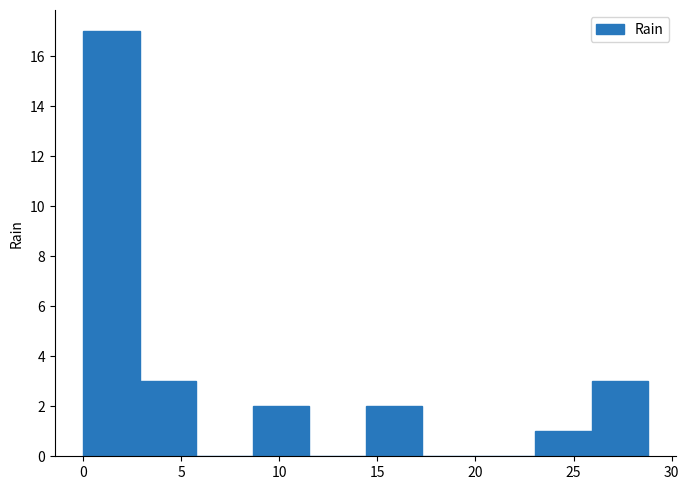

Reading left to right, transcribe this chart: for each bar, give the range it covers on the x-axis and its height. Neither the bar edges nor the heights are printed on the chart, so give them approximately, as read against the axes.

0.0 to 3.0: 17
3.0 to 6.0: 3
6.0 to 8.5: 0
8.5 to 11.5: 2
11.5 to 14.5: 0
14.5 to 17.5: 2
17.5 to 20.0: 0
20.0 to 23.0: 0
23.0 to 26.0: 1
26.0 to 29.0: 3